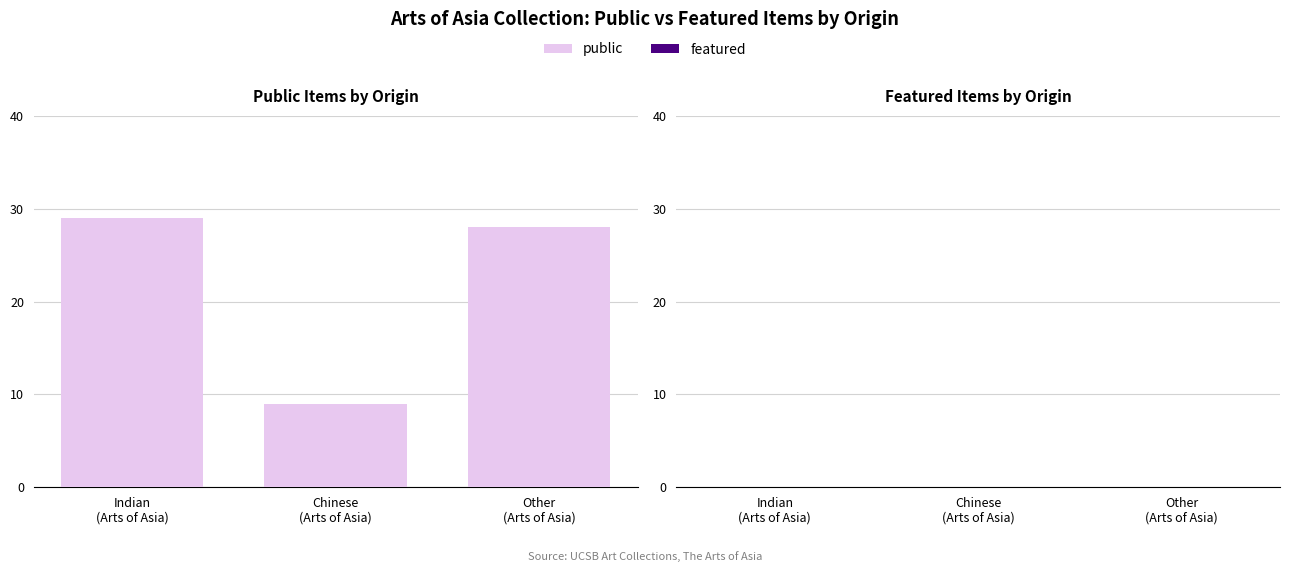

What is the average value?

22